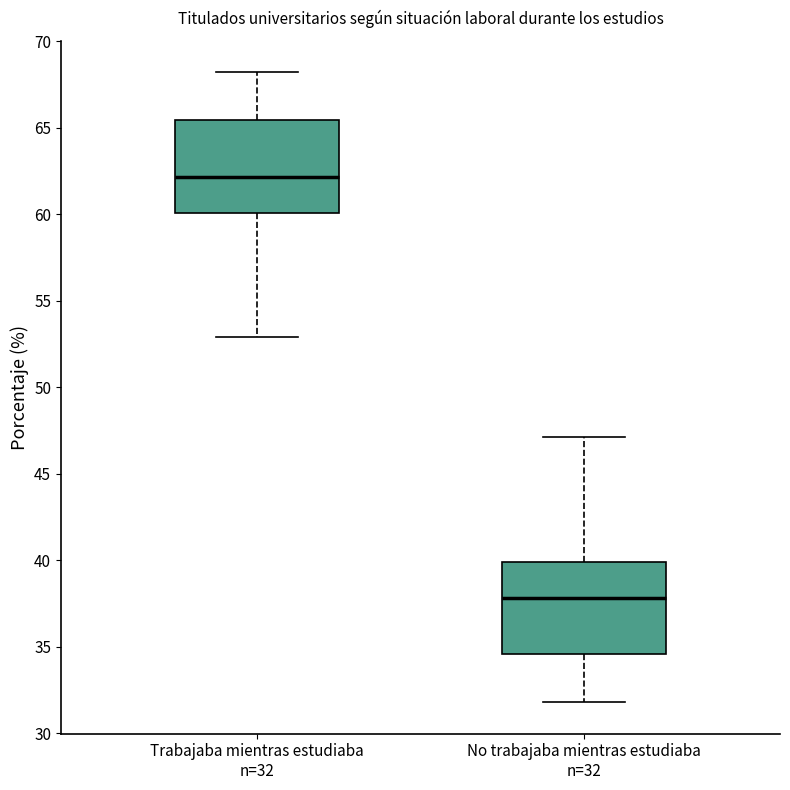

Where does the upper whisker of the box for Trabajaba mientras estudiaba n=32 end on the y-axis? The values are not printed on the chart, so give them approximately, as read against the axis.

68.0